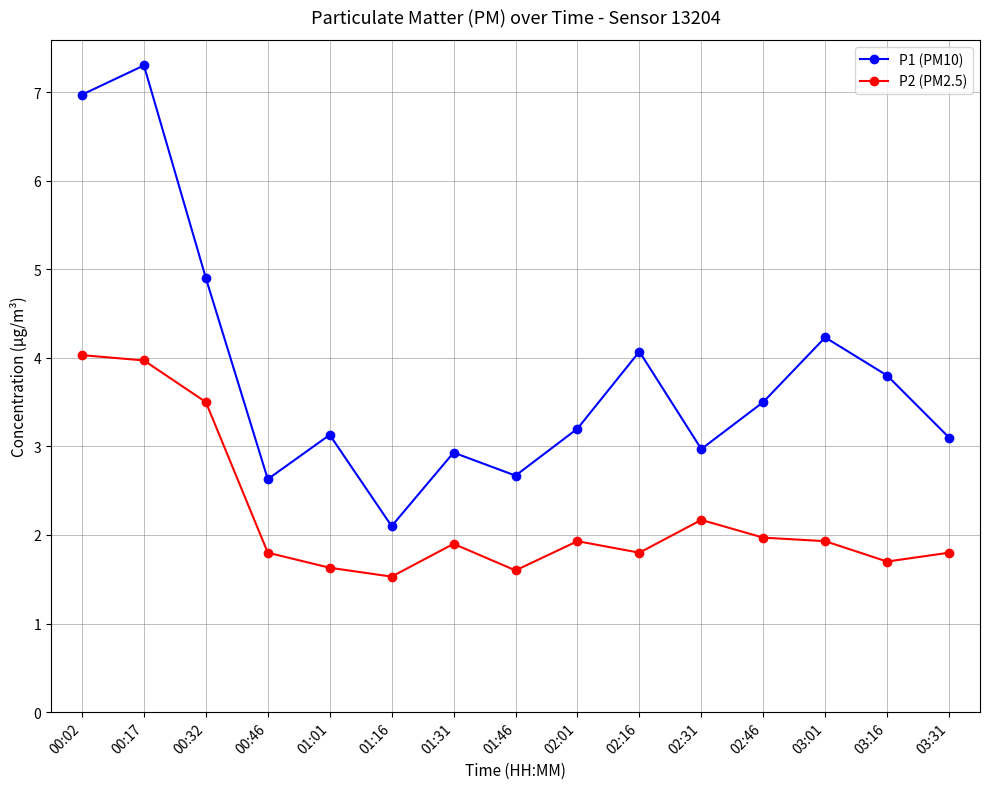

What is the difference between the highest and lowest values at 02:16?

2.3